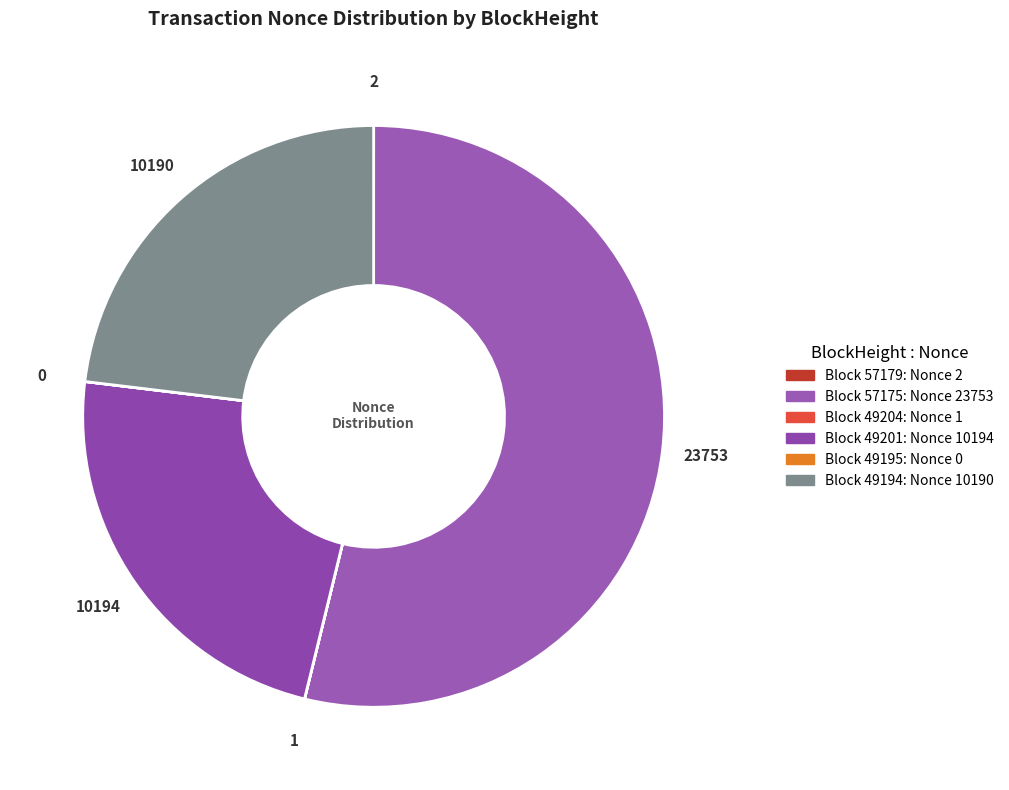

Rank the categories by value from lowest to highest.

49195, 49204, 57179, 49194, 49201, 57175